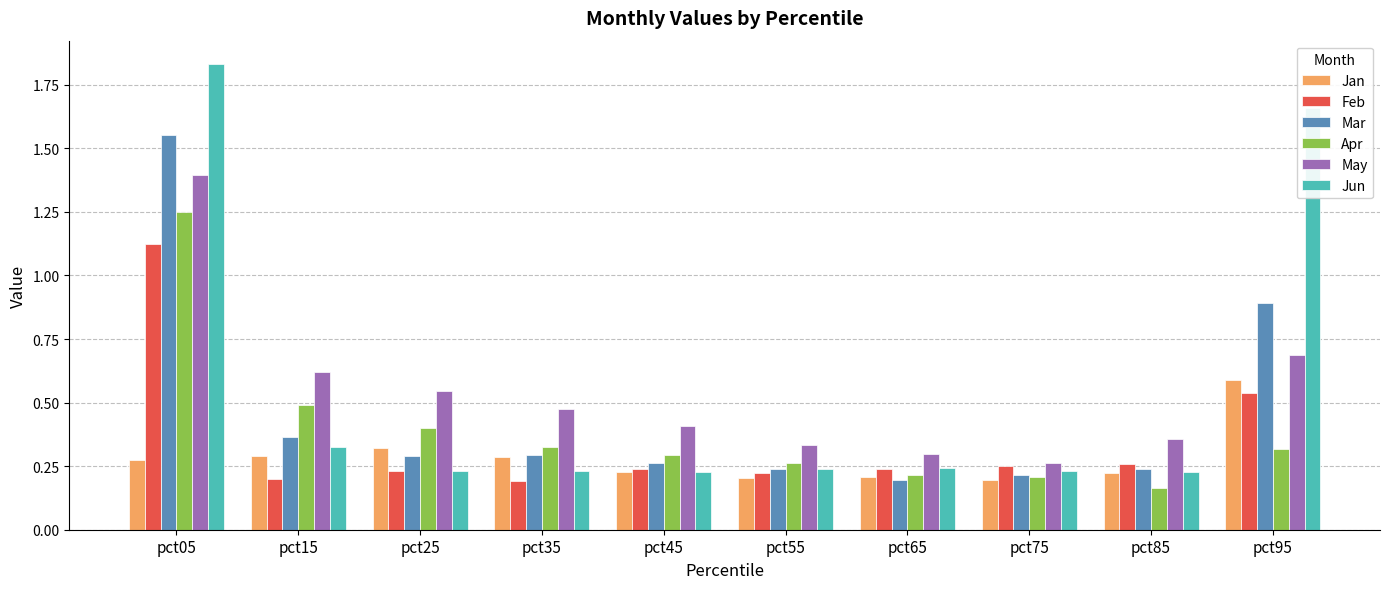

Count the Jan values in the range 0 to 1.

10